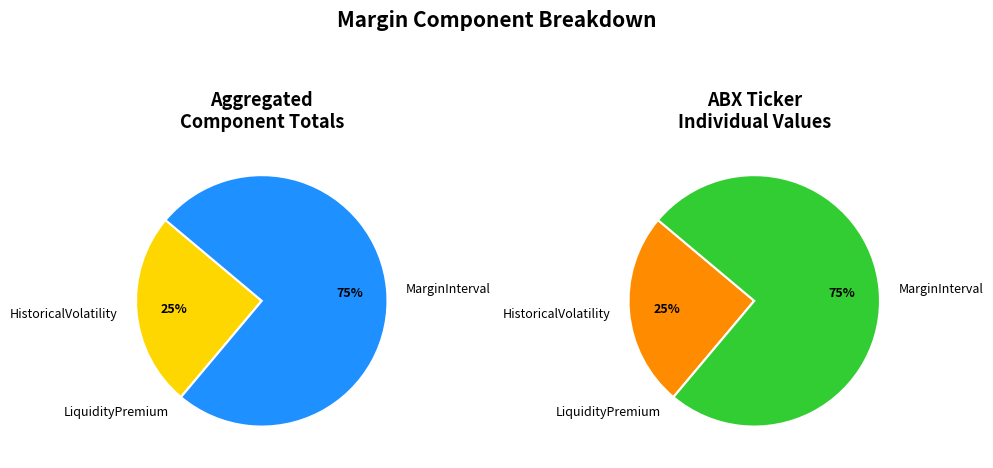

What portion of the pie excludes HistoricalVolatility?

75.0%